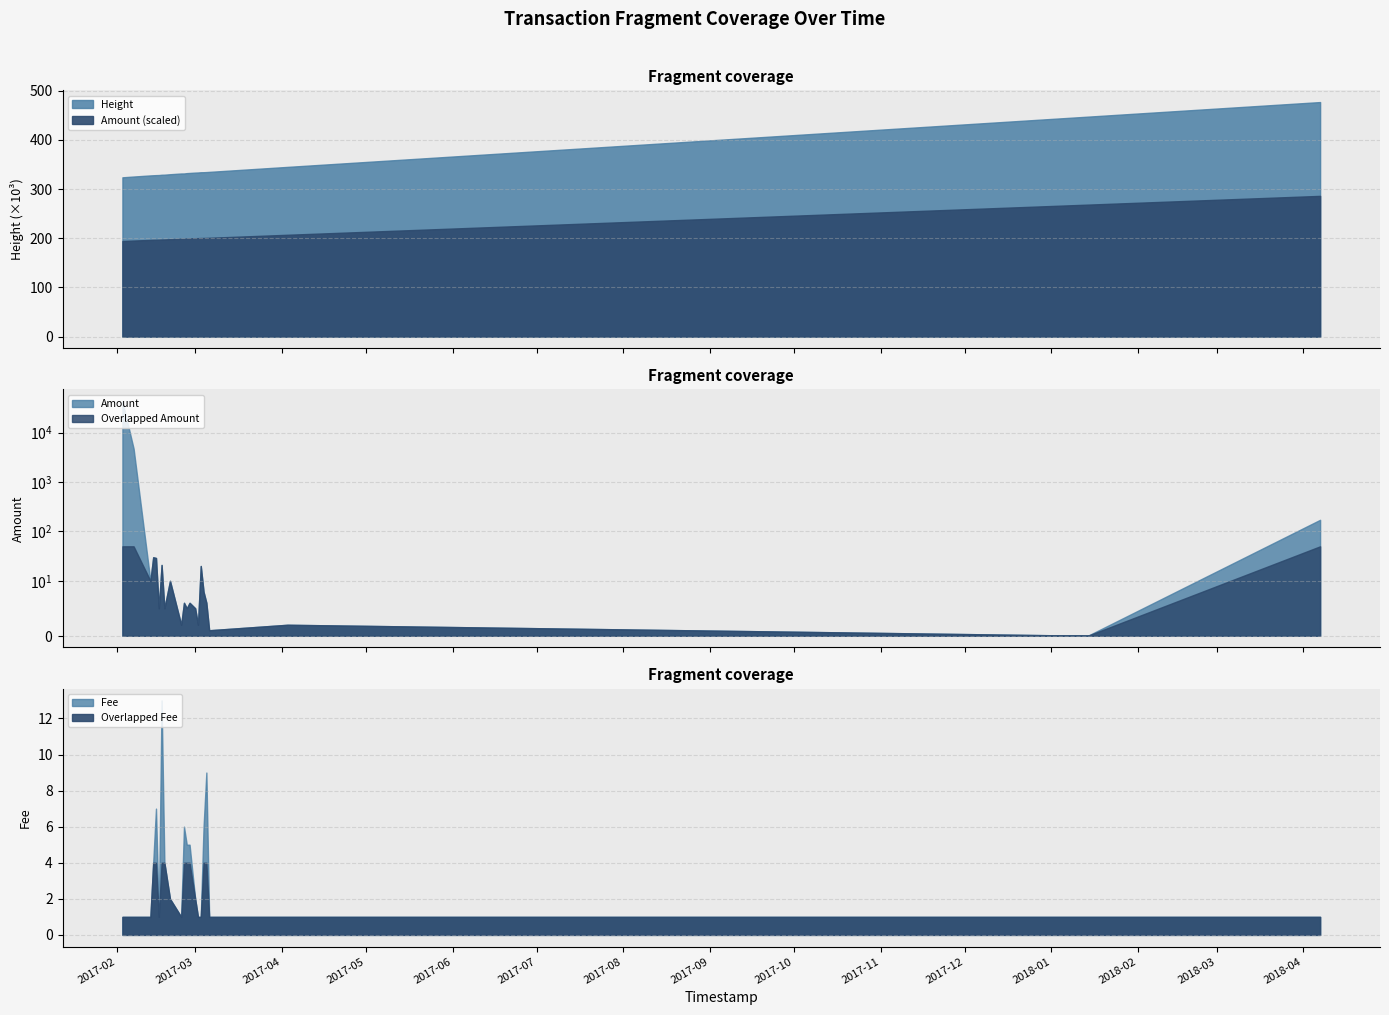

Reading left to right, what are all the values shown in this chart?

Amount: 43219.3	4759.0	10.0	30.0	29.0	5.0	21.0	5.0	10.0	2.0	6.0	5.0	6.0	5.0	2.0	20.0	8.0	6.0	1.0	2.0	0.0	172.0
Fee: 1.0	1.0	1.0	4.0	7.0	1.0	13.0	4.0	2.0	1.0	6.0	5.0	5.0	2.0	1.0	1.0	6.0	9.0	1.0	1.0	1.0	1.0
Height: 323982.0	325595.0	327848.0	328162.0	328442.0	328613.0	329184.0	329338.0	330271.0	331764.0	331815.0	332501.0	332856.0	333557.0	333810.0	334282.0	334356.0	334673.0	335039.0	345202.0	447415.0	477084.0